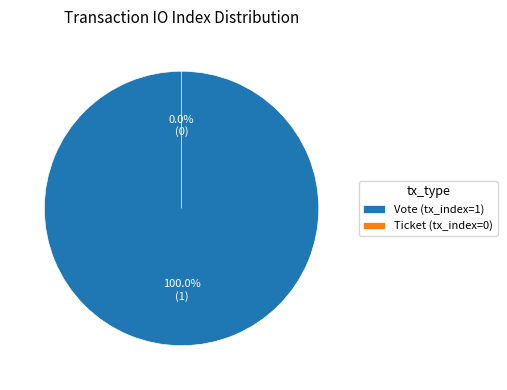

How many segments does this pie chart have?

2